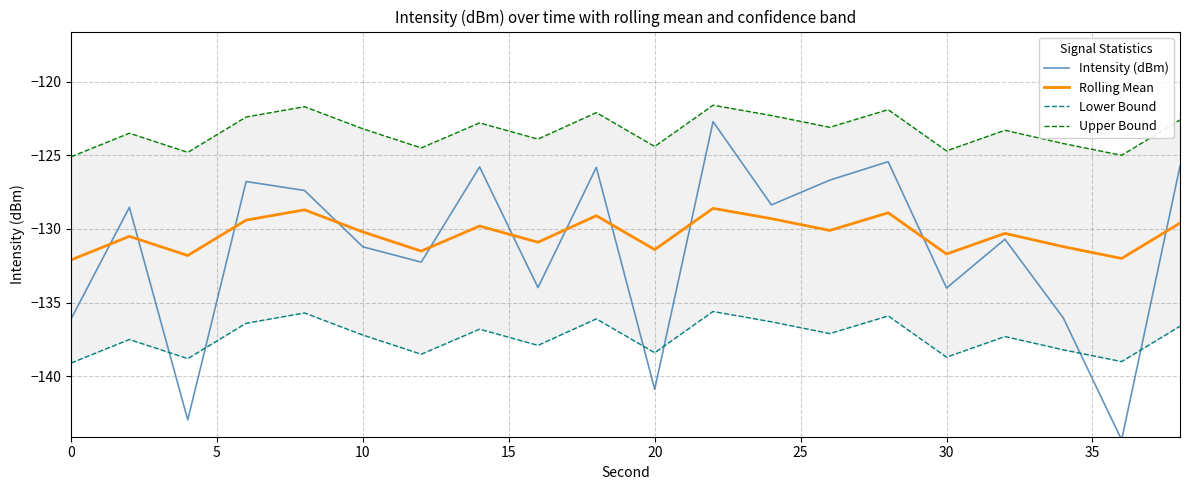

How many lines are shown in the chart?

4